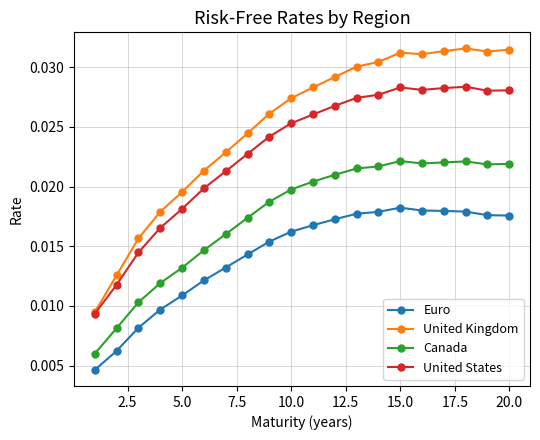

True or false: Euro and United Kingdom intersect in this chart.

False